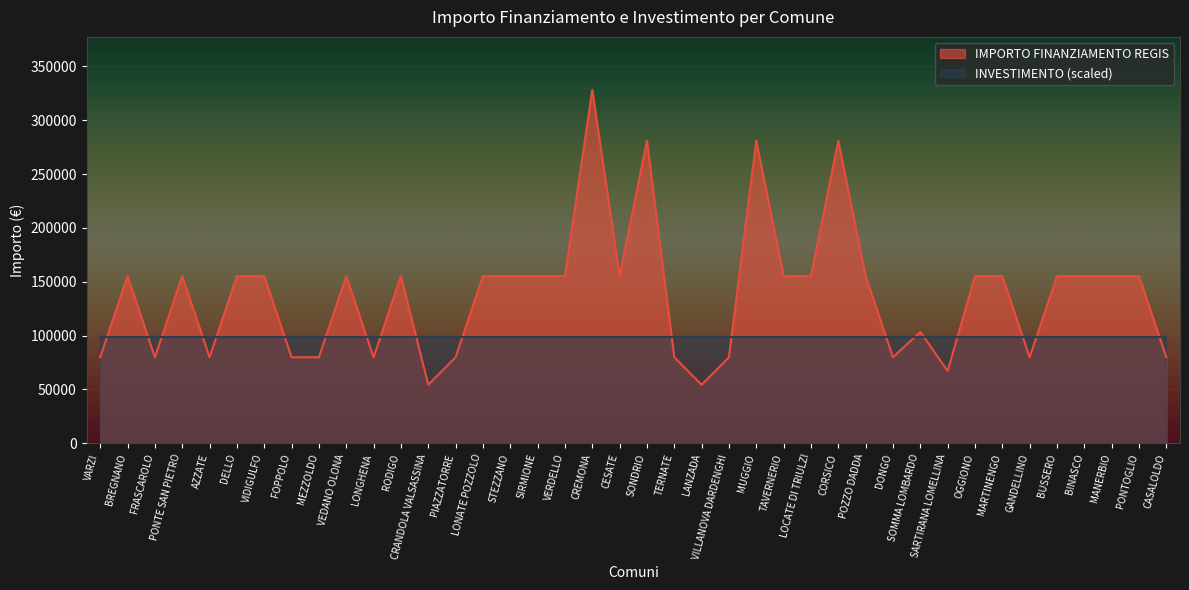

Between RODIGO and FRASCAROLO, which is larger?

RODIGO